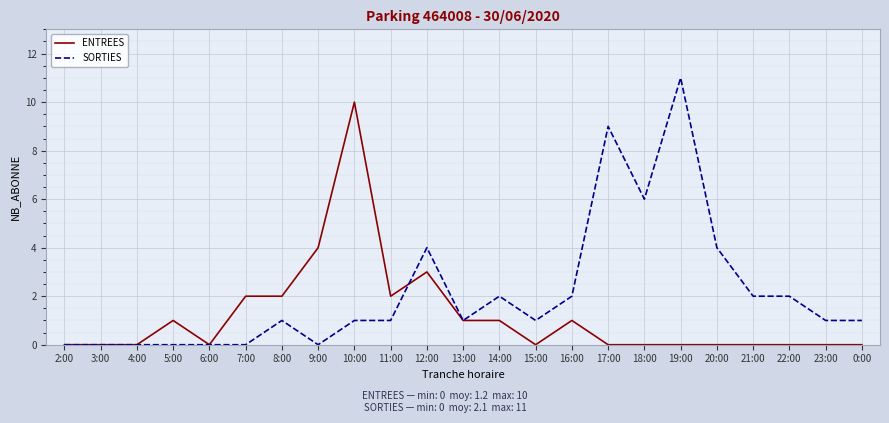

Does the chart have visible grid lines?

Yes